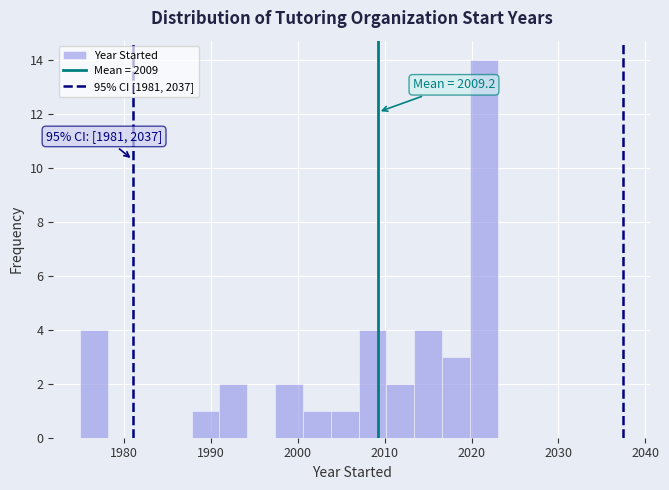

Read against the x-axis, roughly where is the centre of the tallest bar?

2021